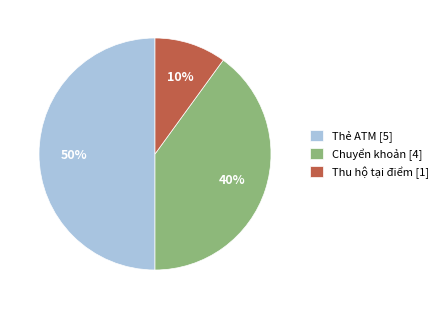

What is the smallest slice in the pie chart?

Thu hộ tại điểm